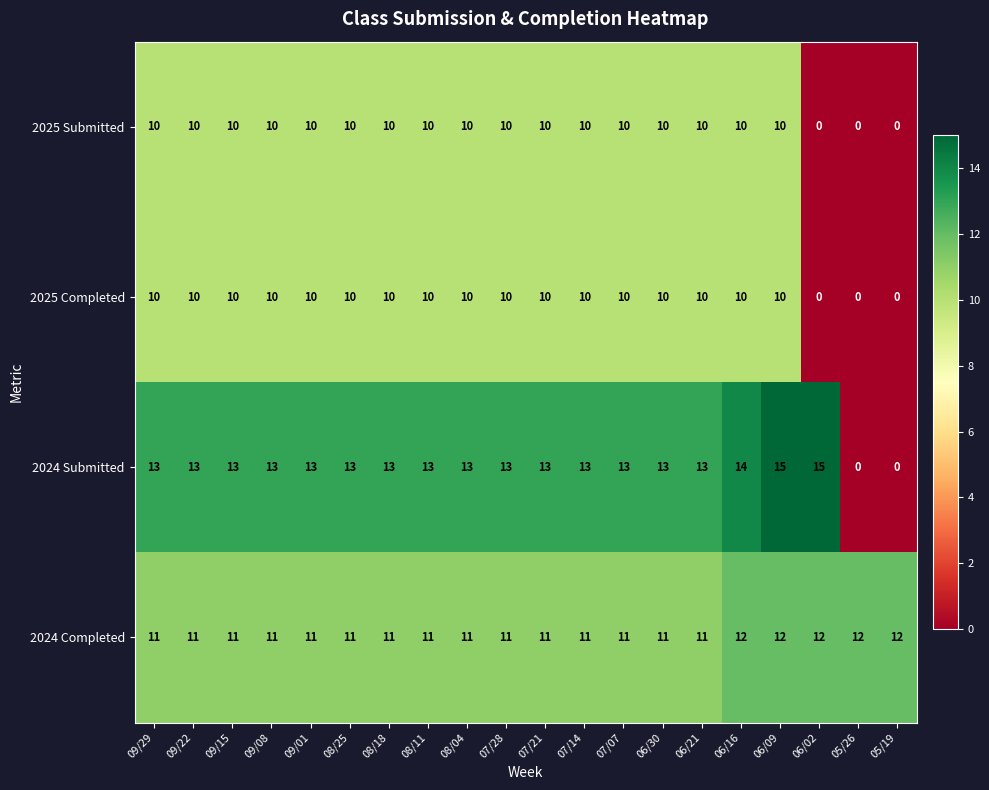

True or false: 2024 Submitted has a value of 0 at 05/26.

True